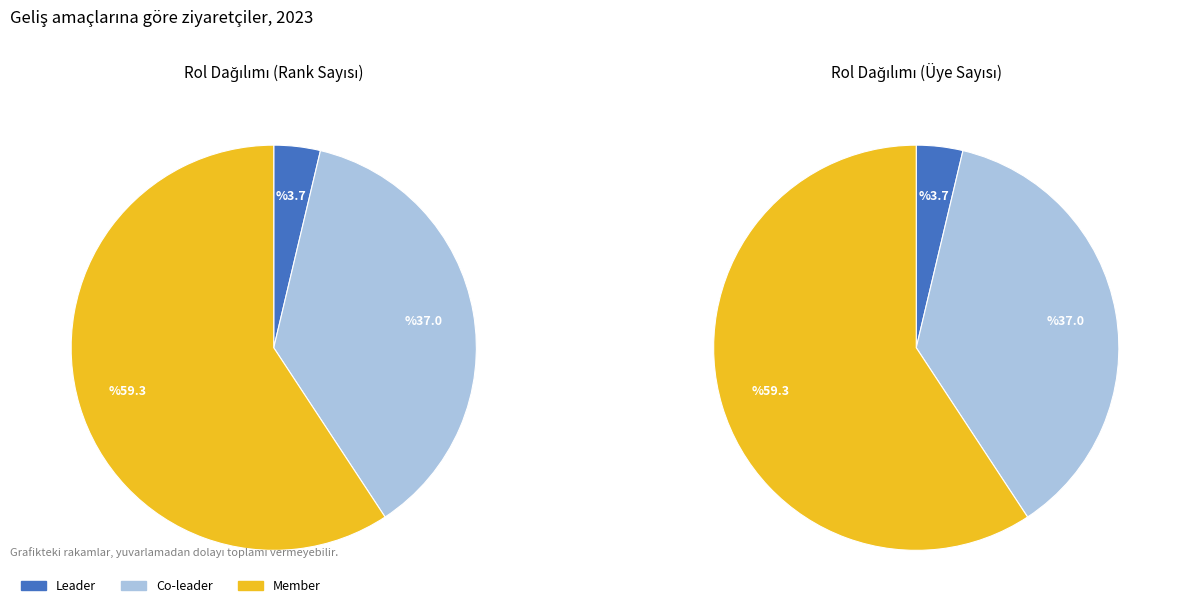

Which category has the biggest portion of the pie?

Member